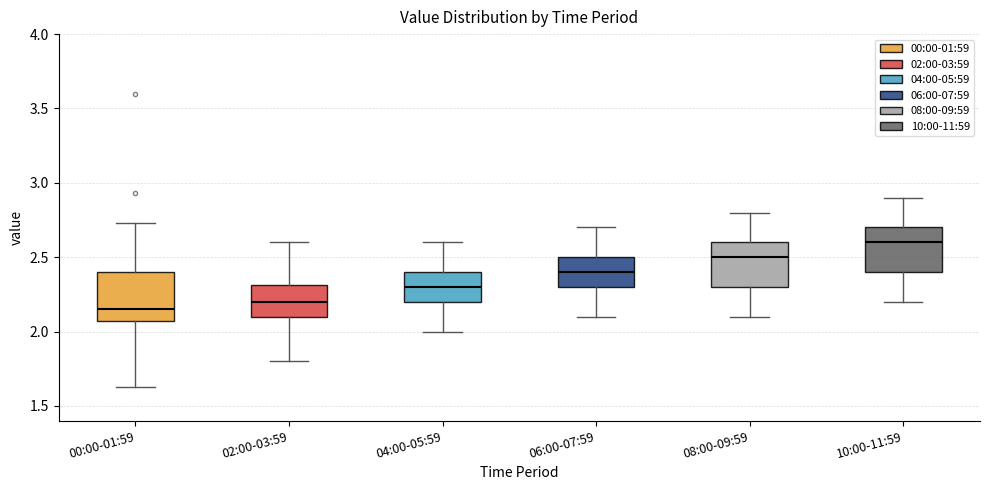

Which box's median line is the highest?

10:00-11:59